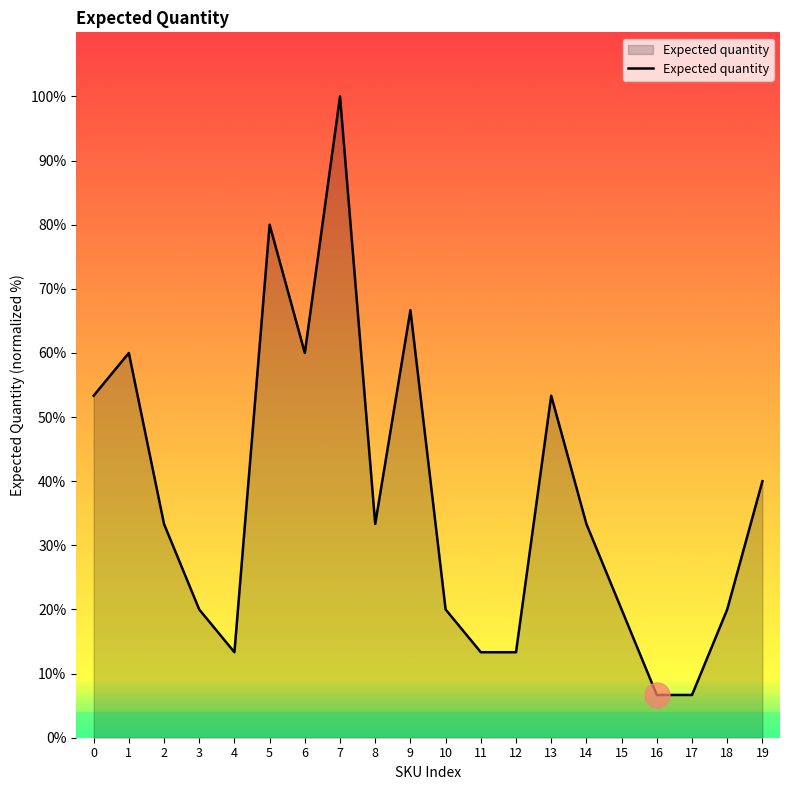

The value at 18 is 7.7. True or false?

False